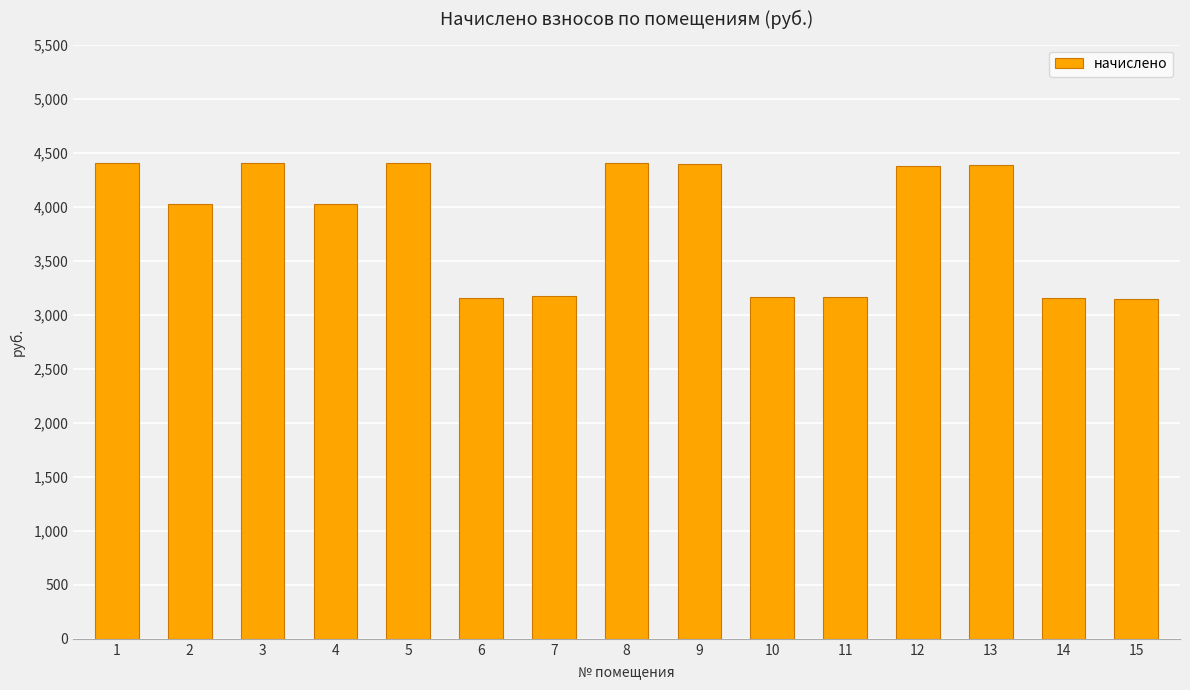

What is the smallest value displayed?

3142.4